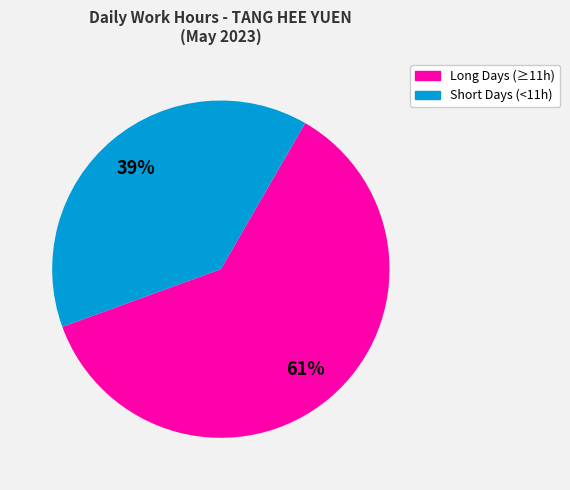

How many segments does this pie chart have?

2